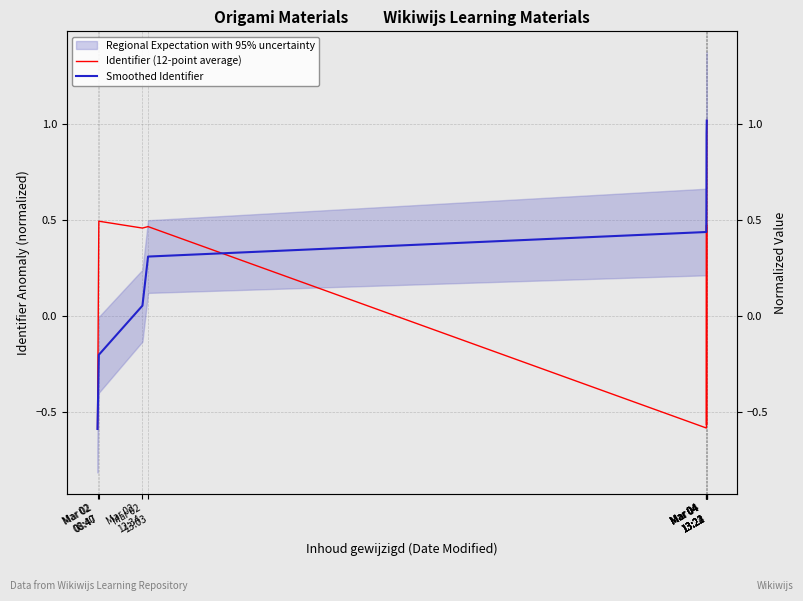

Which has a higher value, Mar 04
13:23 or Mar 02
08:40?

Mar 04
13:23